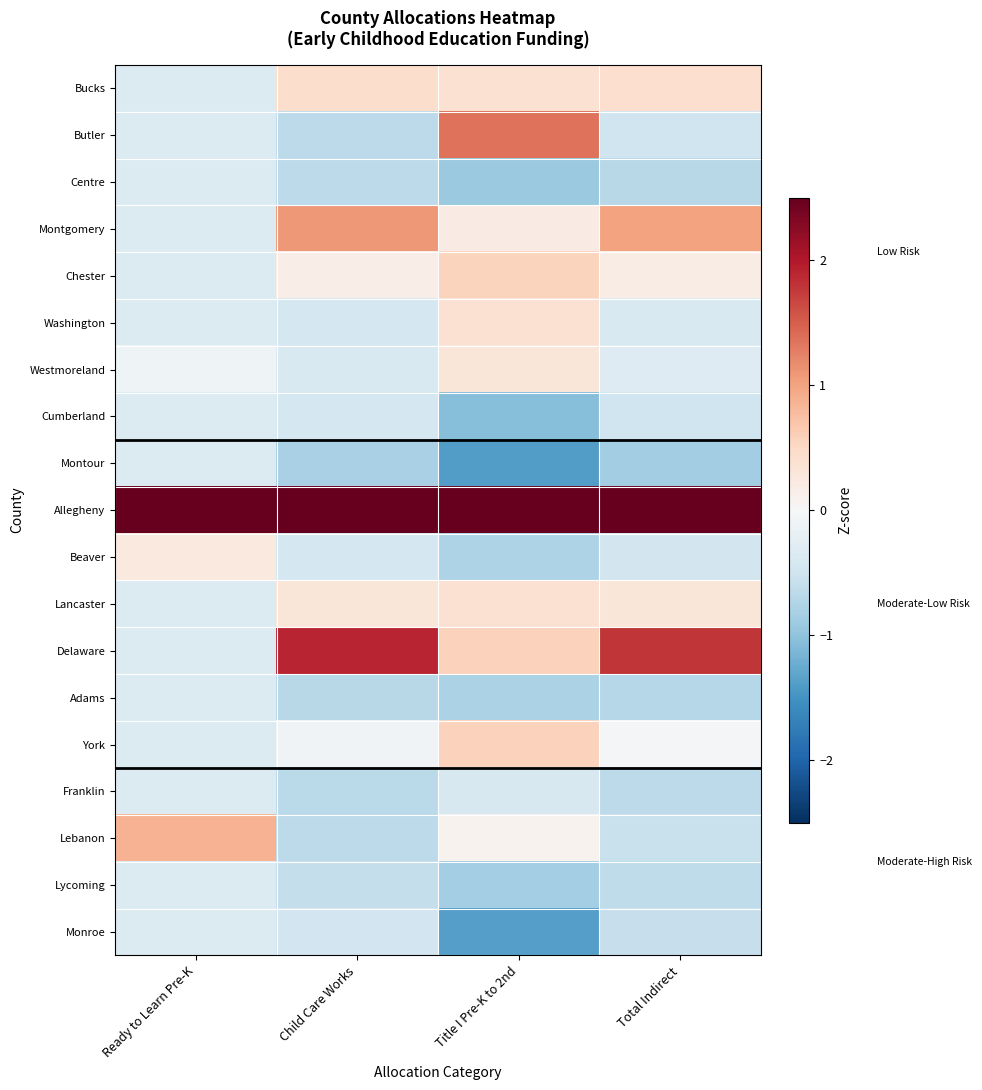

Count the number of categories in the chart.

4